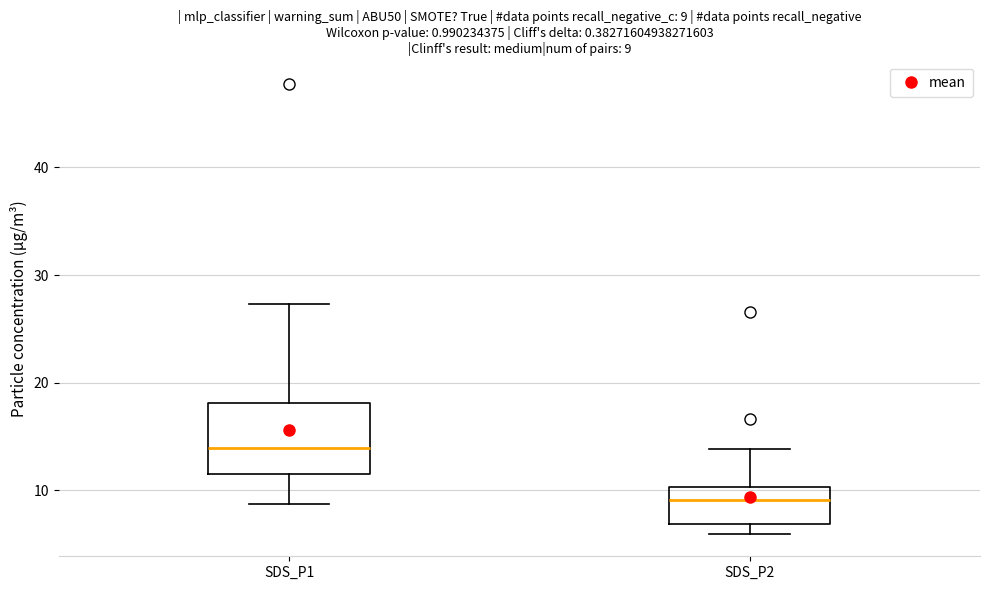

Comparing the boxes themselves (not the whiskers), which one is the tallest?

SDS_P1